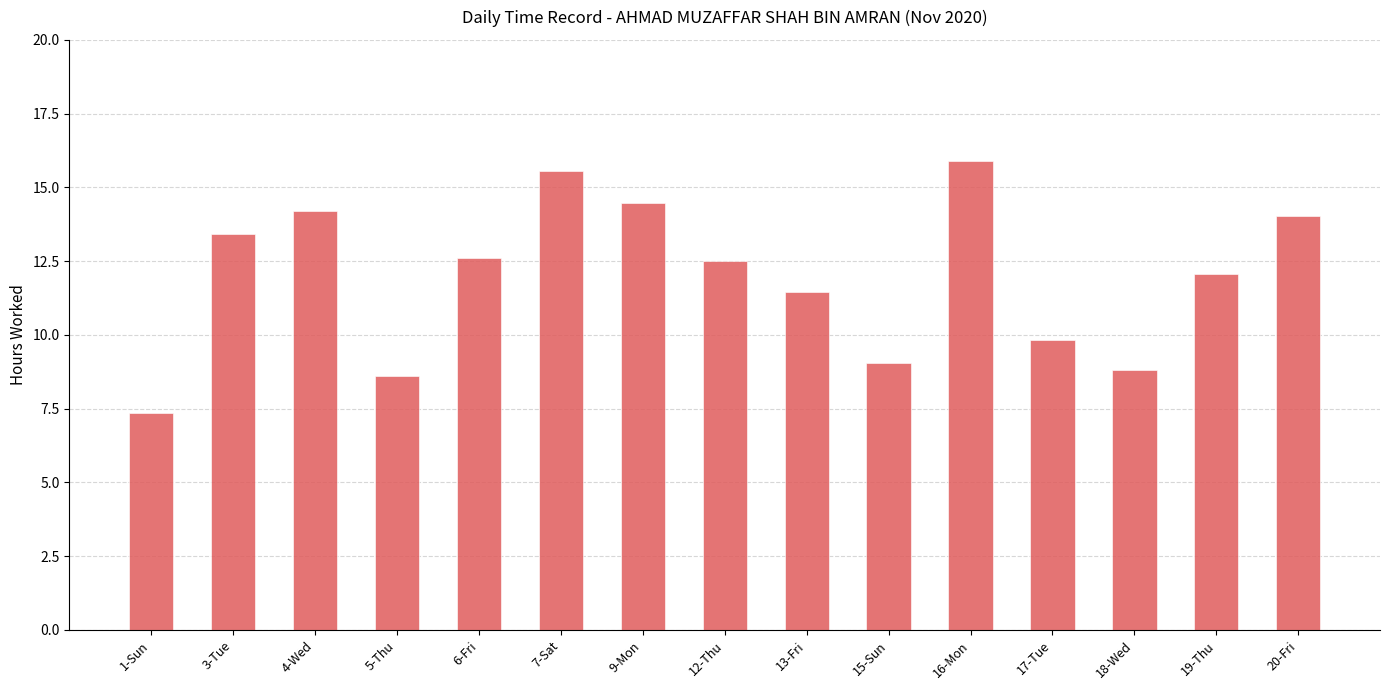

What is the average value?

12.0